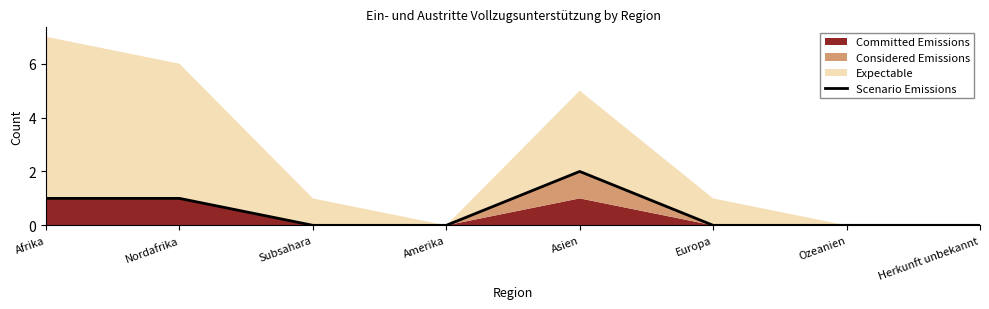

The chart shows a value of 1 at Amerika. True or false?

False